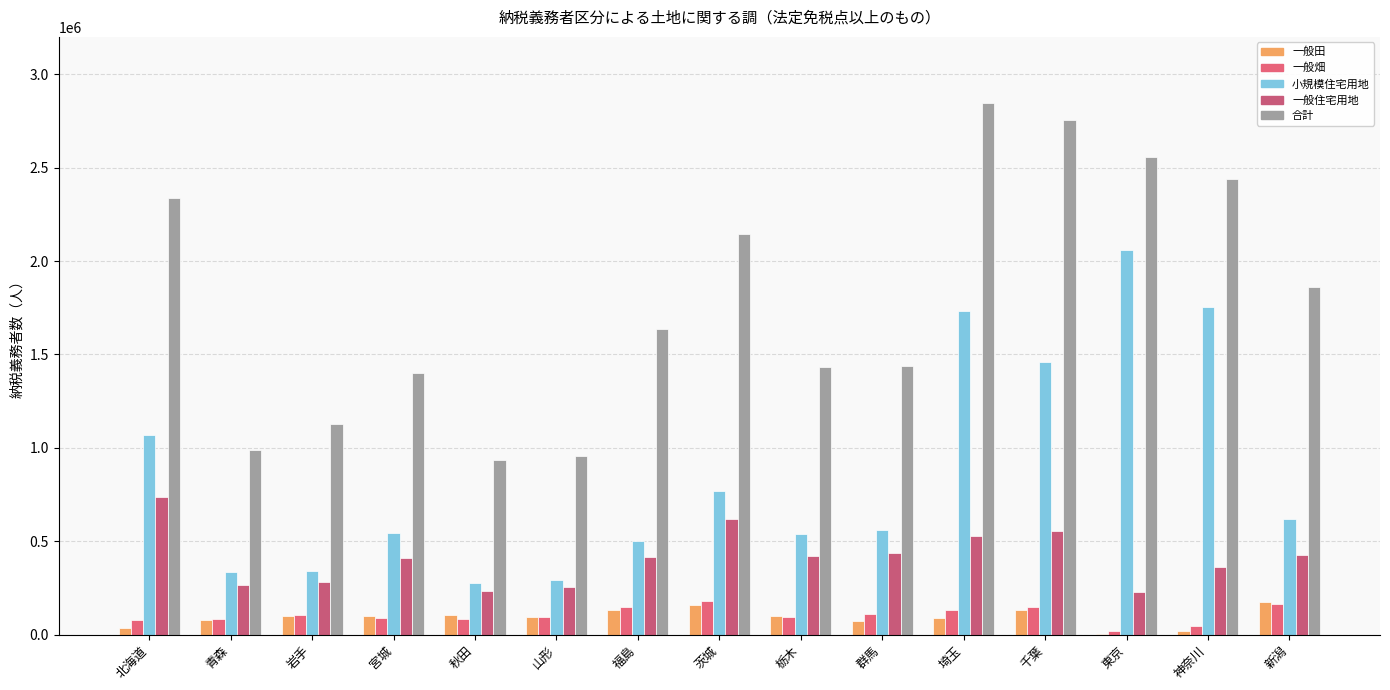

Rank the categories by 小規模住宅用地 value from lowest to highest.

秋田, 山形, 青森, 岩手, 福島, 栃木, 宮城, 群馬, 新潟, 茨城, 北海道, 千葉, 埼玉, 神奈川, 東京